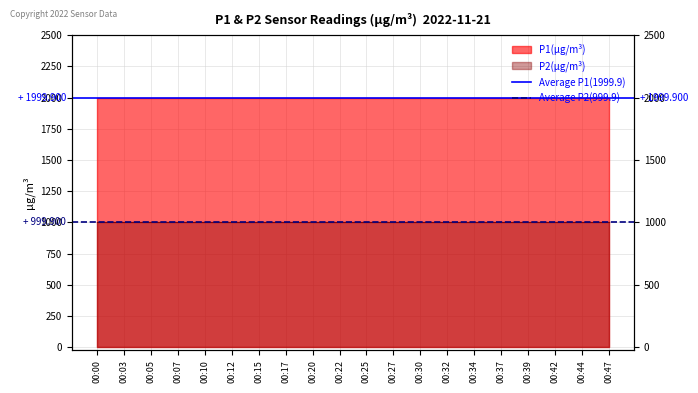

Rank the series by their average value, from lowest to highest.

Average P2(999.9), Average P1(1999.9)